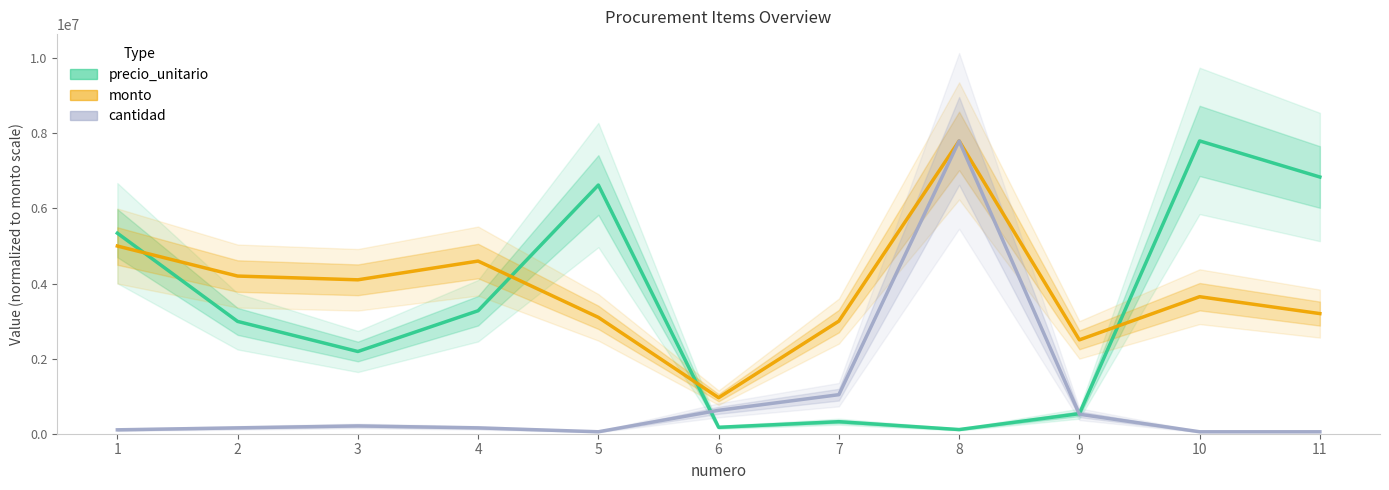

Which category has the highest value across all series?

10